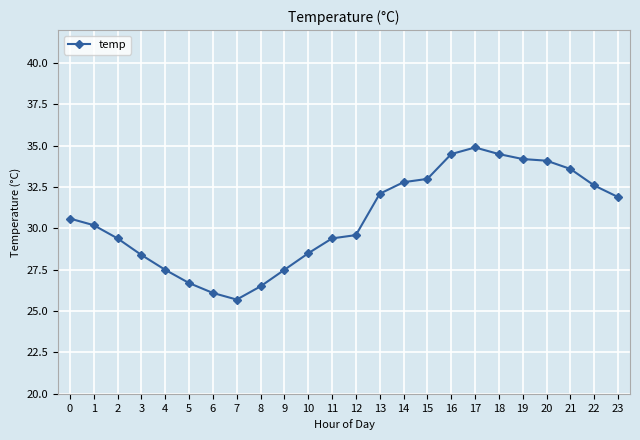

Does the chart display data point markers on the line(s)?

Yes